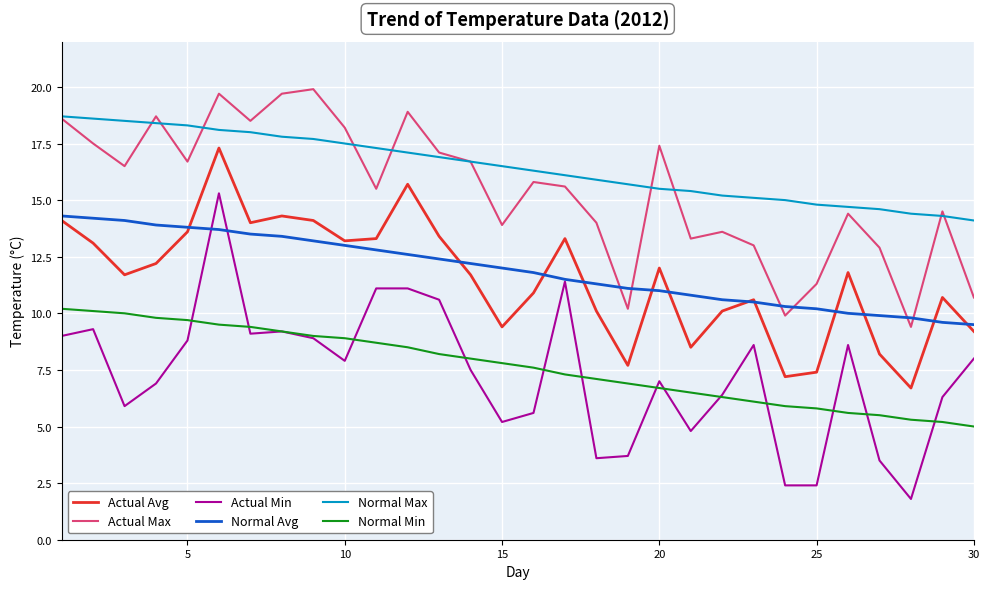

What is the maximum value shown in the chart?

19.9